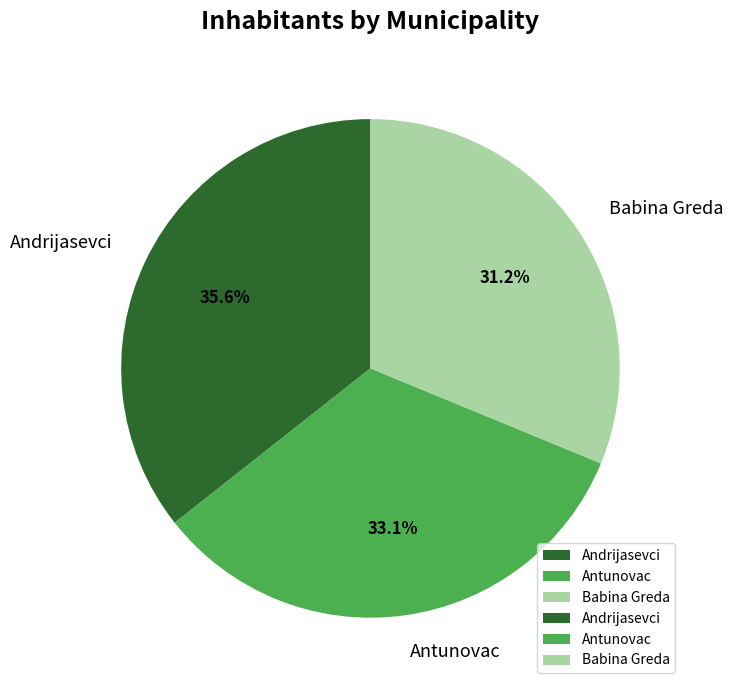

Which has a higher value, Andrijasevci or Babina Greda?

Andrijasevci